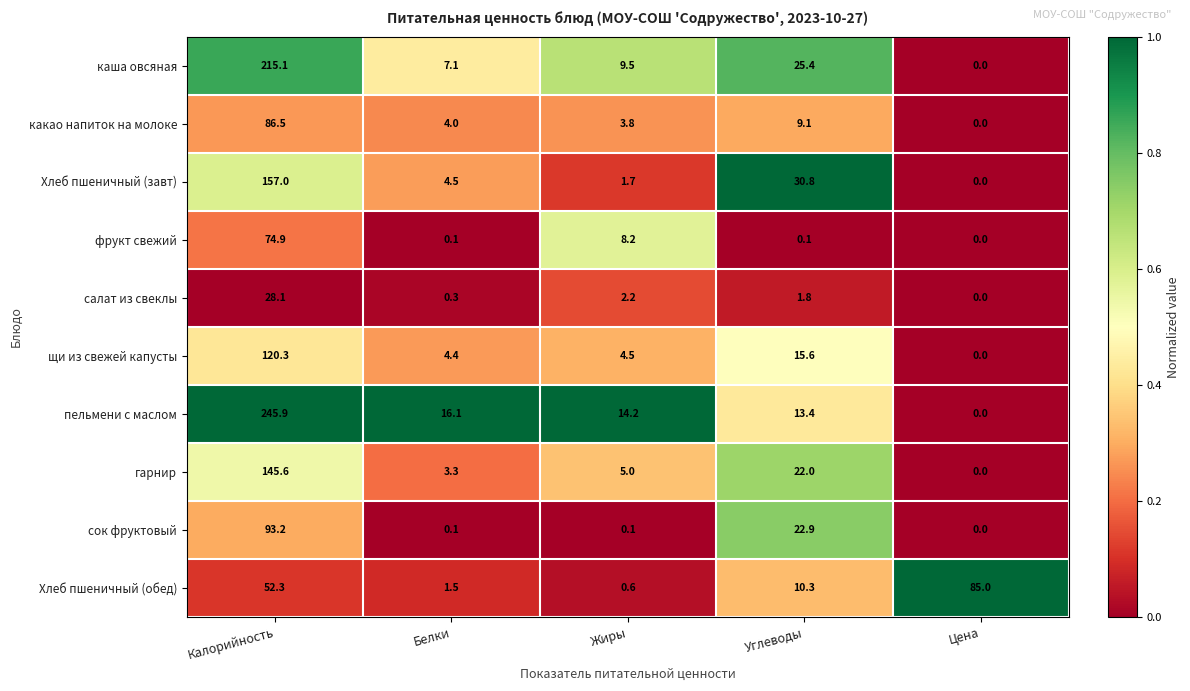

At how many categories does at least one series exceed 0?

5